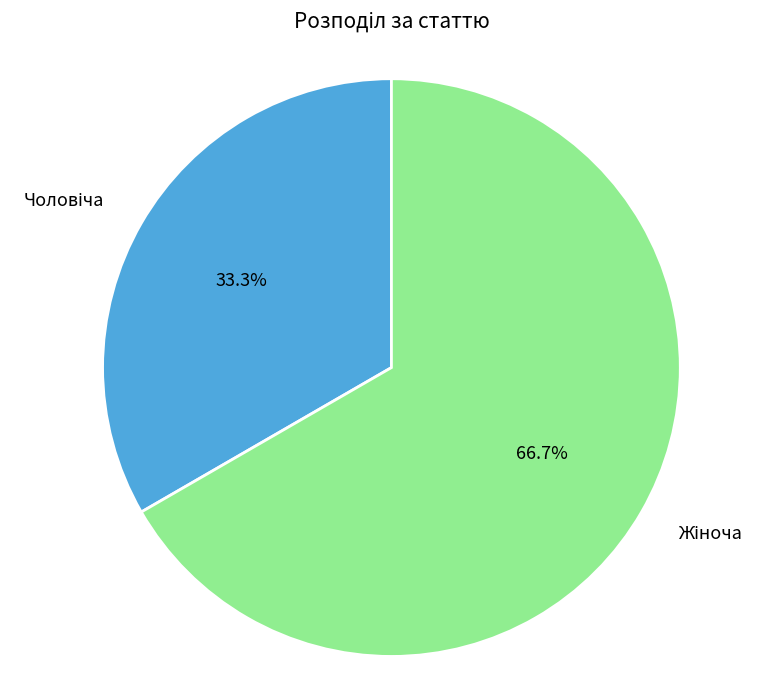

Count the number of slices in the pie.

2